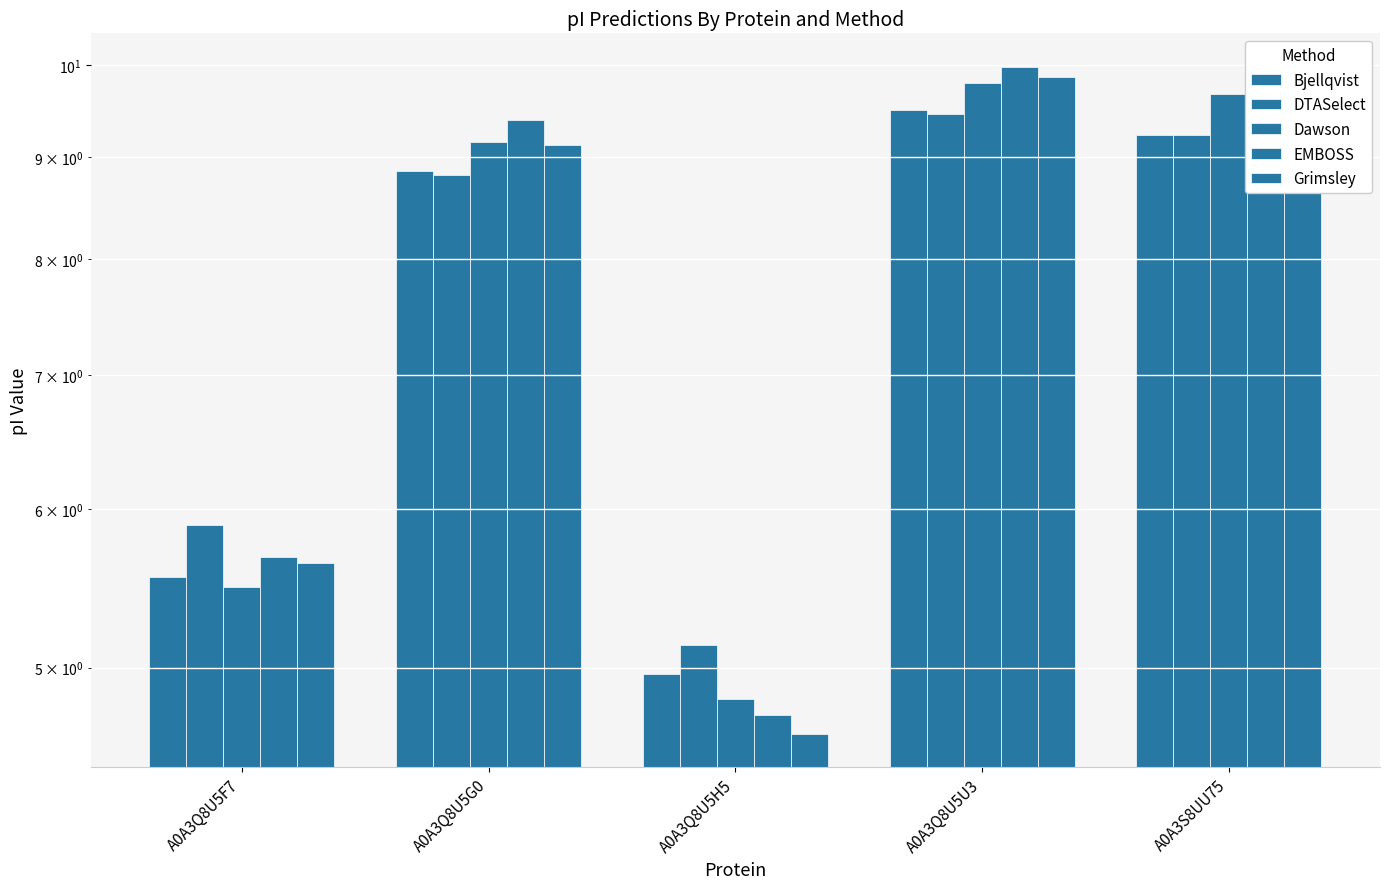

What is the value of the Grimsley bar at the 5th from the left?

9.7